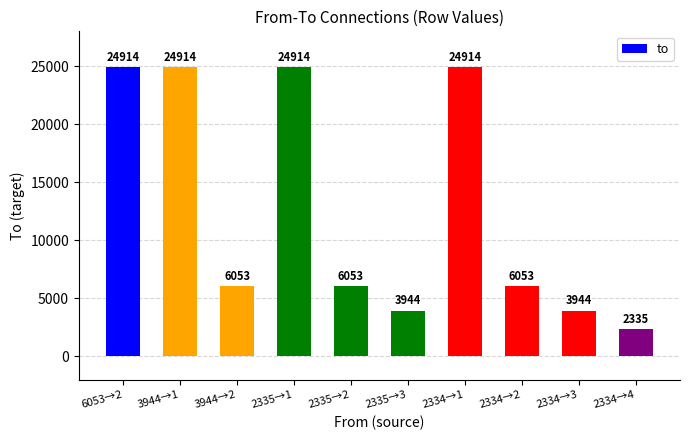

What is the value of the 2nd bar from the left?

24914